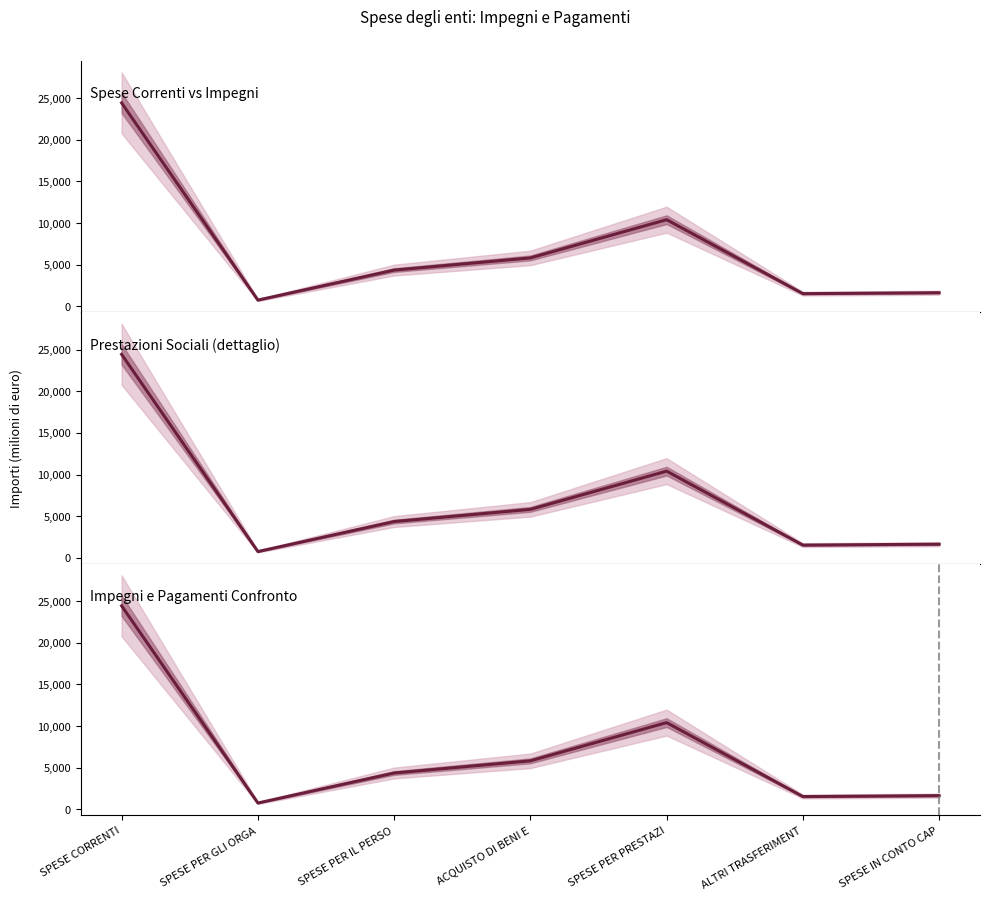

How many data points does each series have?

7